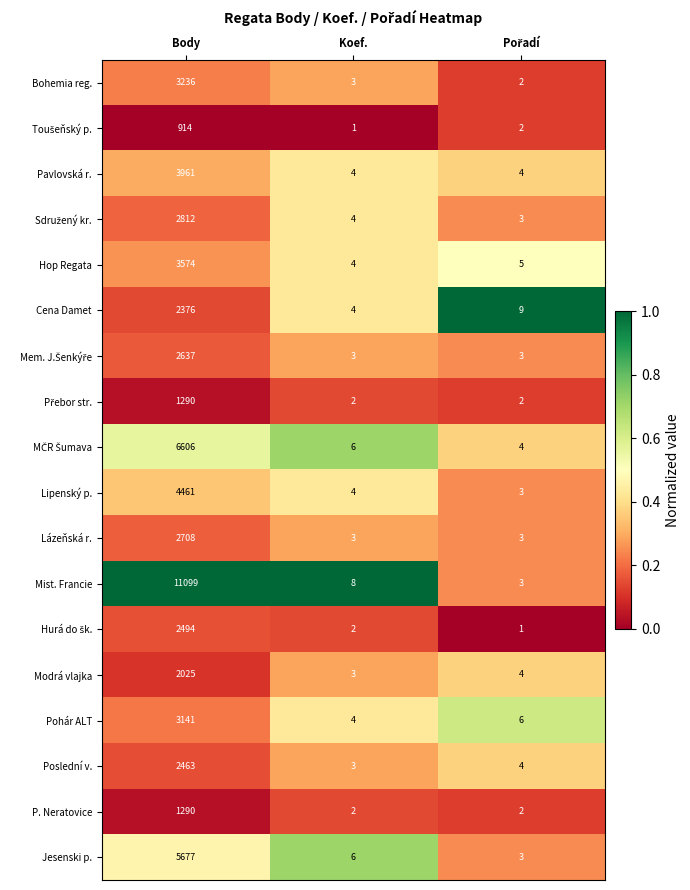

What is the spread (max minus min) of values at Koef.?

7